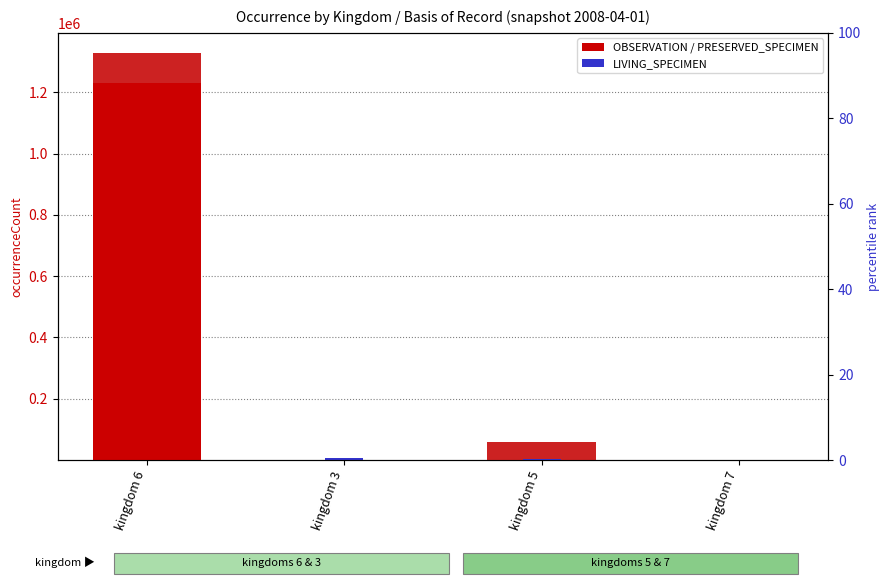

At which category is the sum across all series the highest?

kingdom 6